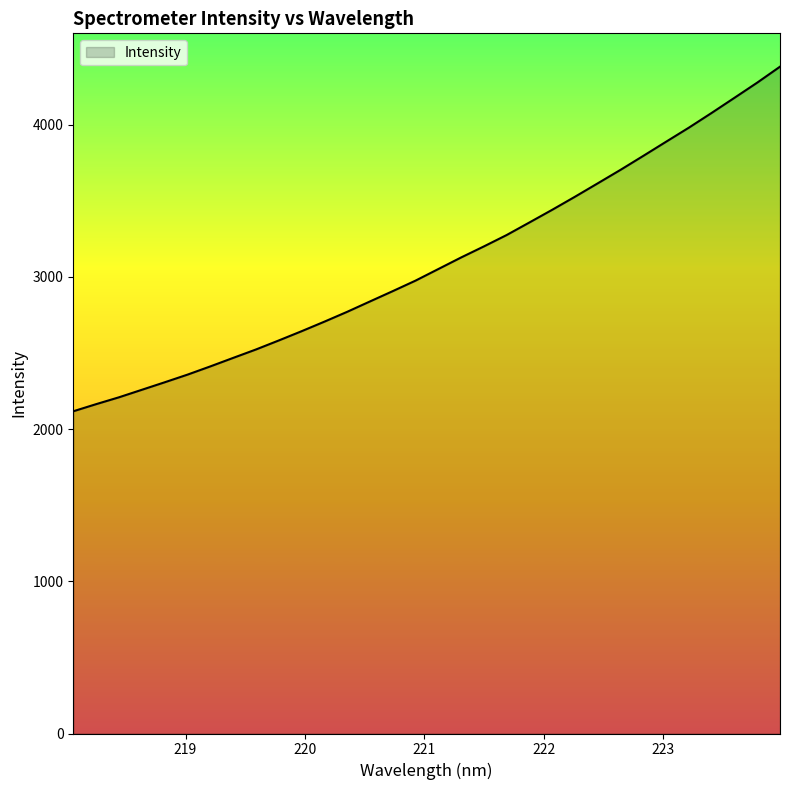

What is the greatest value displayed?

4381.9